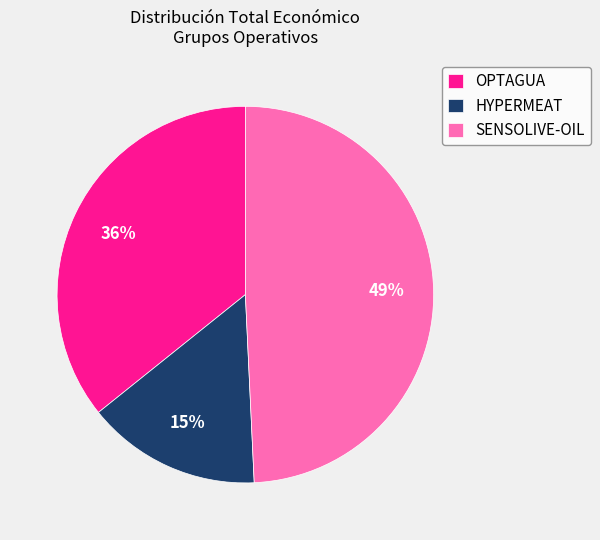

To the nearest percent, what is the combined percentage of HYPERMEAT and SENSOLIVE-OIL?

64%